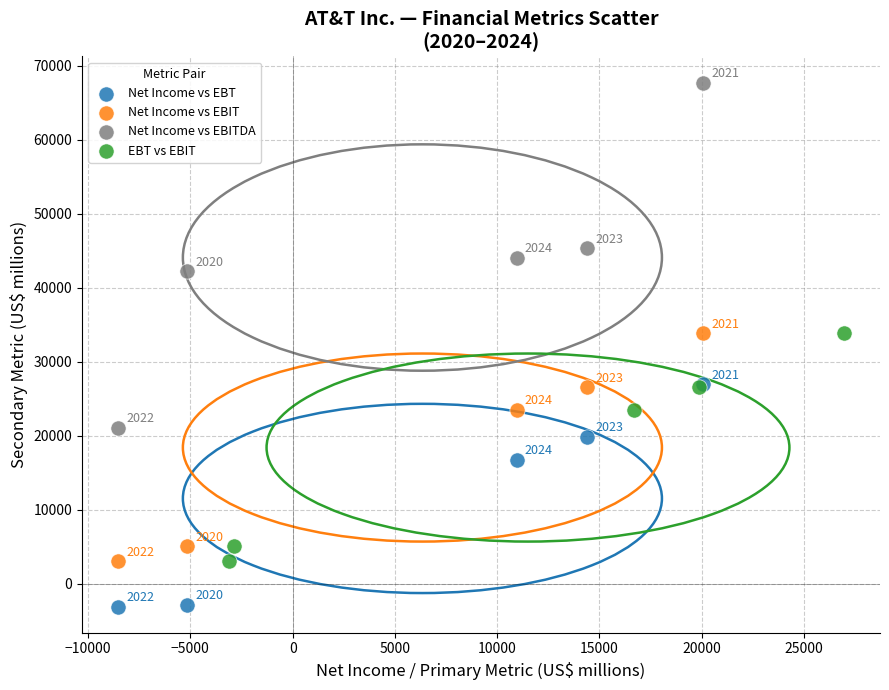

Which series has the widest spread of Y values?

Net Income vs EBITDA